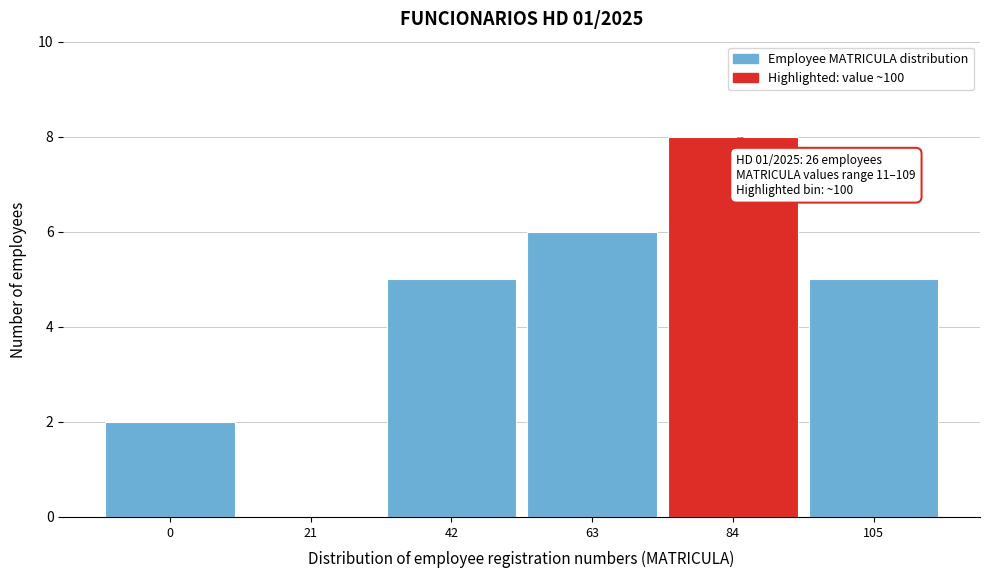

Reading left to right, transcribe all the data shown in this chart.

0=2	21=0	42=5	63=6	84=8	105=5